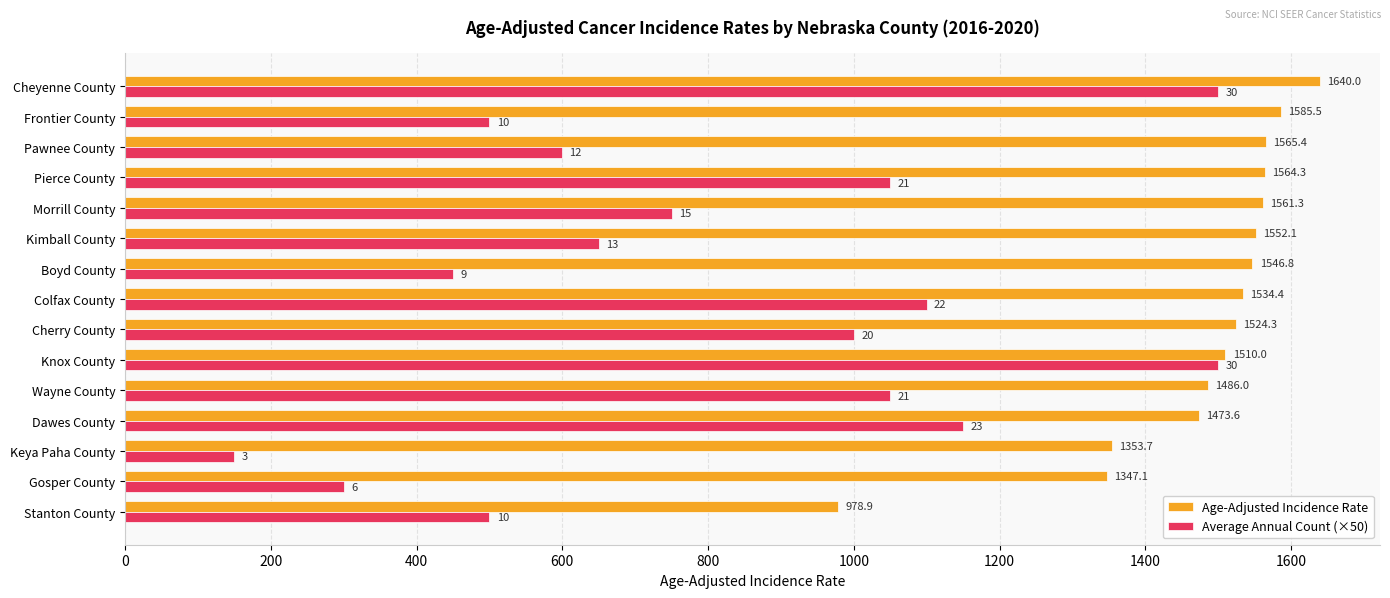

Which category has the lowest value across all series?

Keya Paha County